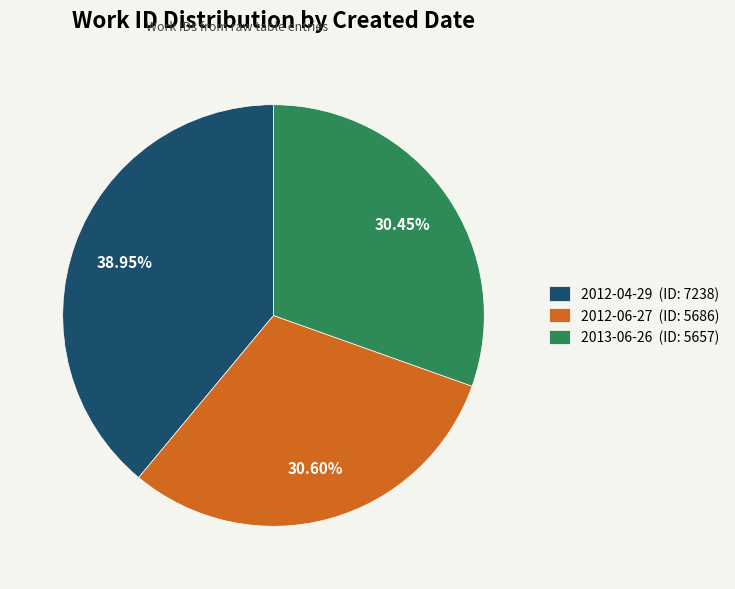

Count the number of slices in the pie.

3